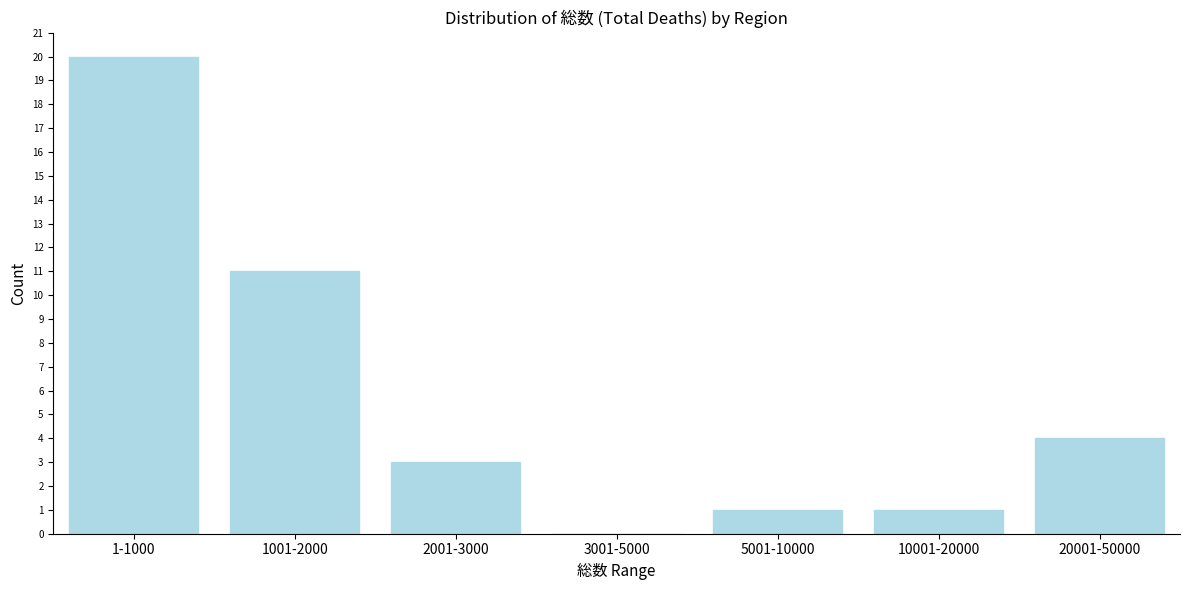

Reading right to left, list all the values displayed in this chart.

20001-50000=4	10001-20000=1	5001-10000=1	3001-5000=0	2001-3000=3	1001-2000=11	1-1000=20